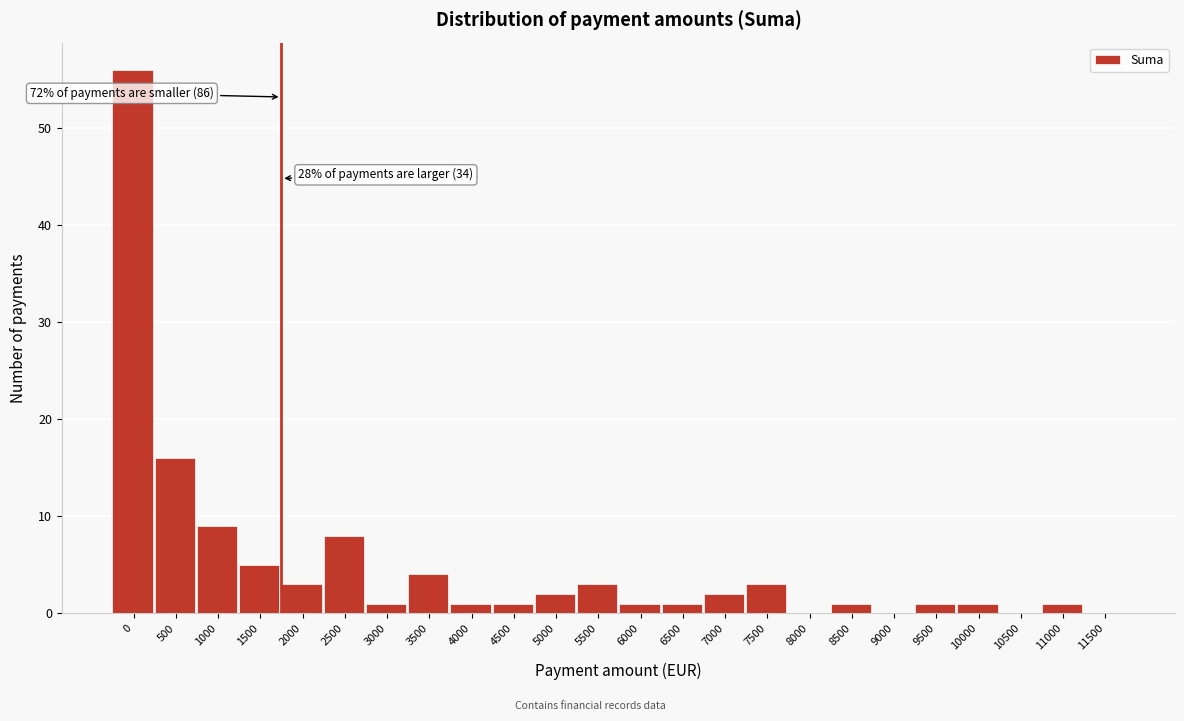

Reading left to right, transcribe all the data shown in this chart.

0=56	500=16	1000=9	1500=5	2000=3	2500=8	3000=1	3500=4	4000=1	4500=1	5000=2	5500=3	6000=1	6500=1	7000=2	7500=3	8000=0	8500=1	9000=0	9500=1	10000=1	10500=0	11000=1	11500=0